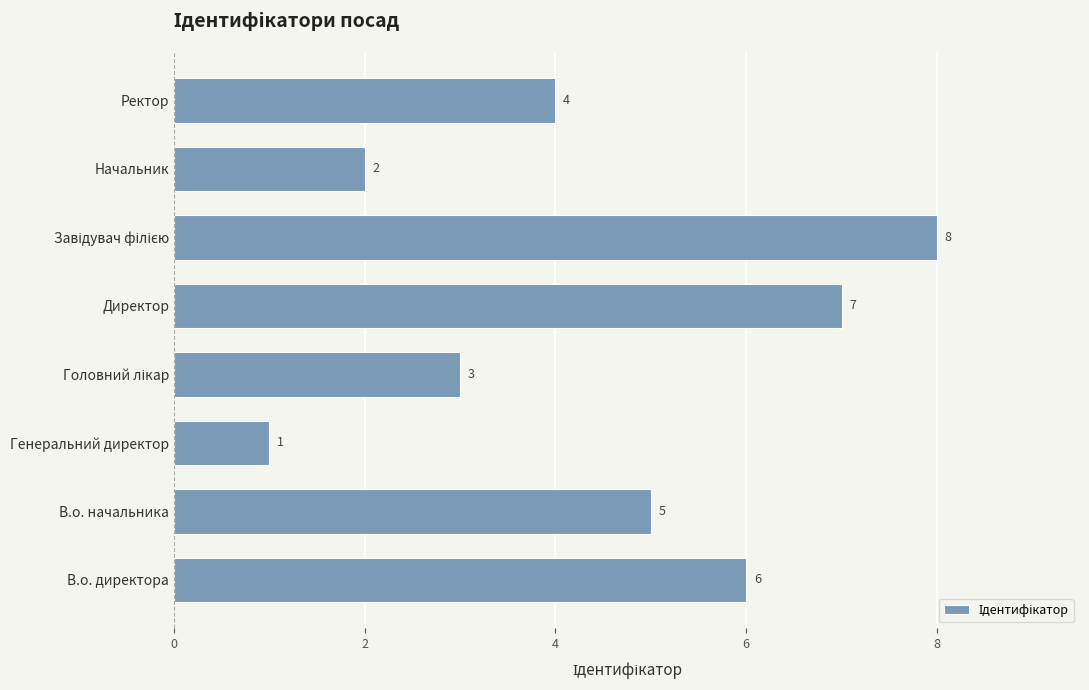

Is it true that the value at В.о. начальника is 7?

False